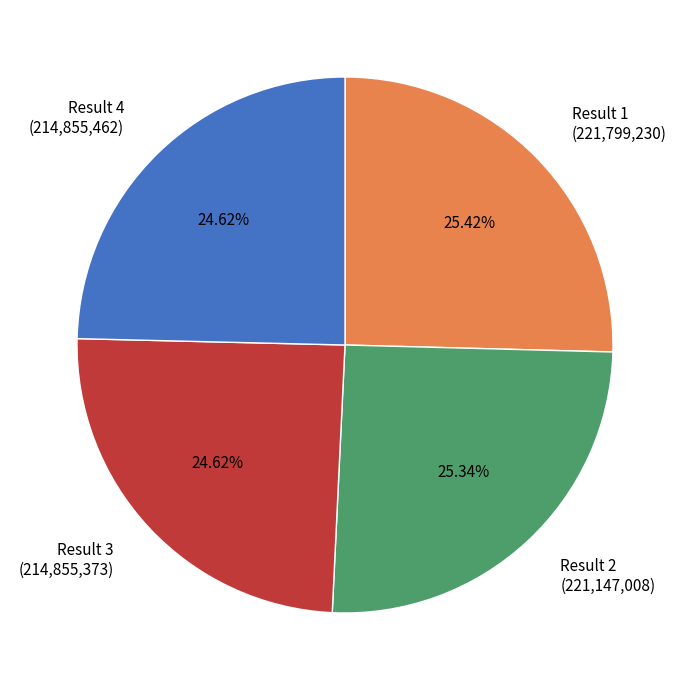

Count the number of slices in the pie.

4